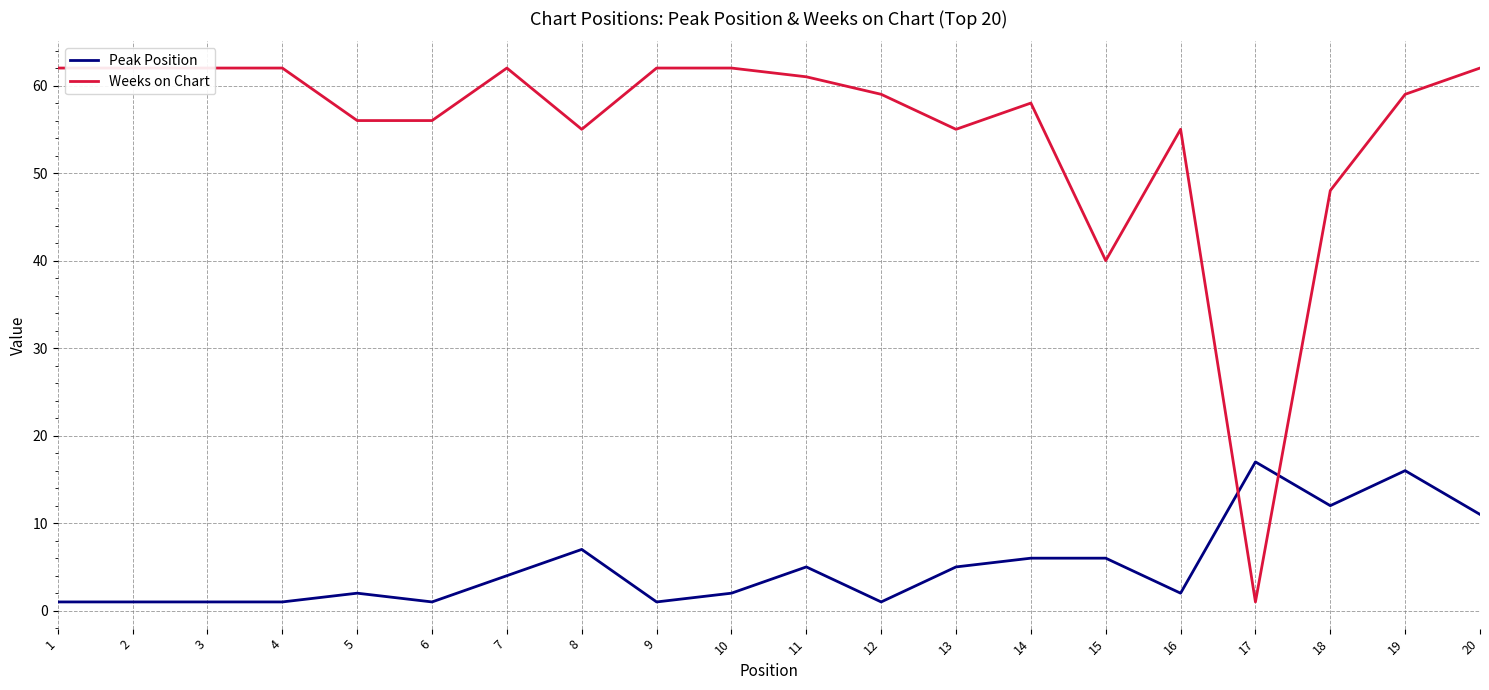

Which series changed the most between 6 and 13?

Peak Position